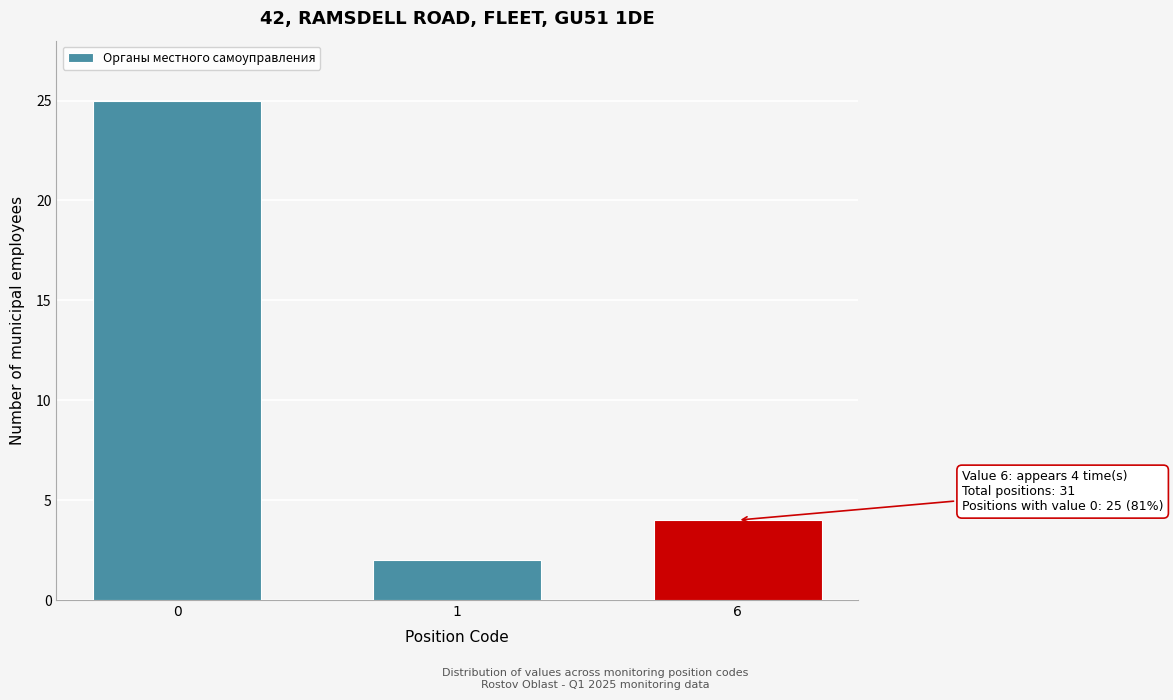

Reading right to left, transcribe all the data shown in this chart.

4	2	25